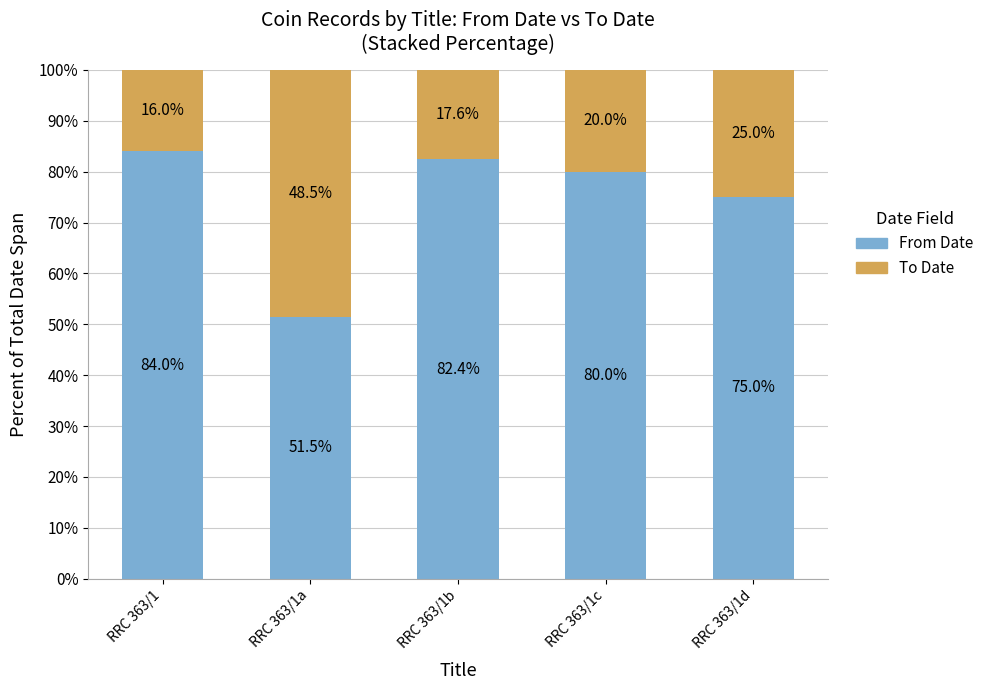

At which label does From Date first exceed 80?

RRC 363/1